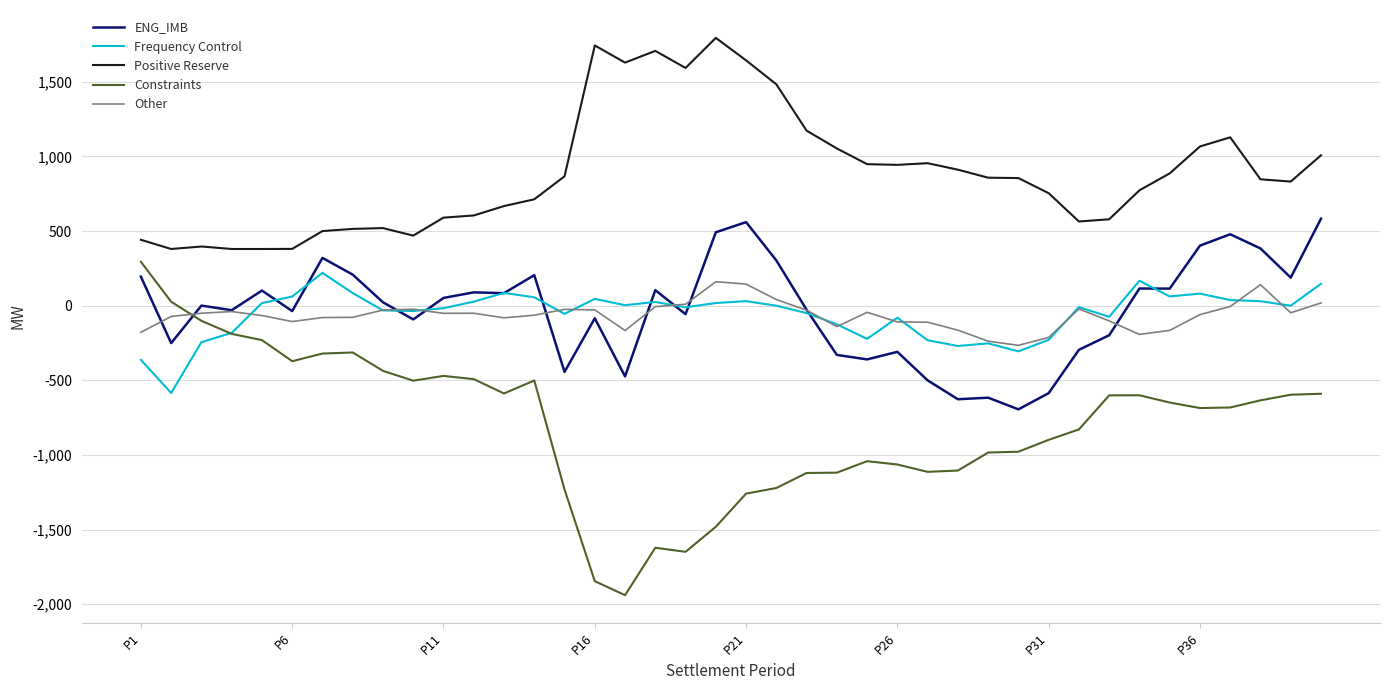

What is the greatest value displayed?

1794.6